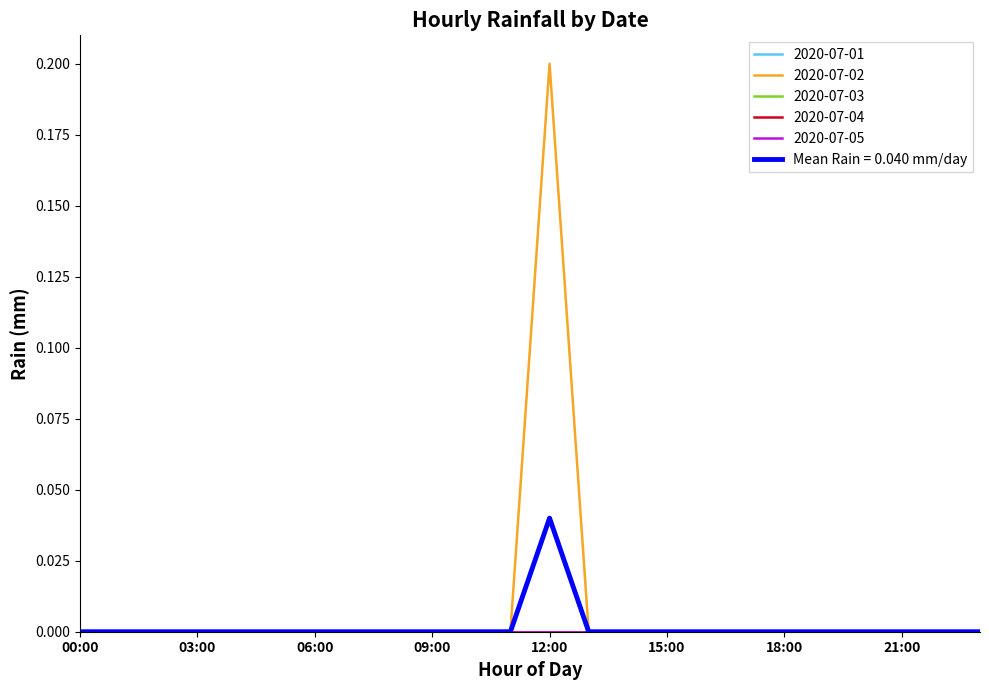

Is this an area chart (filled region under the line)?

No